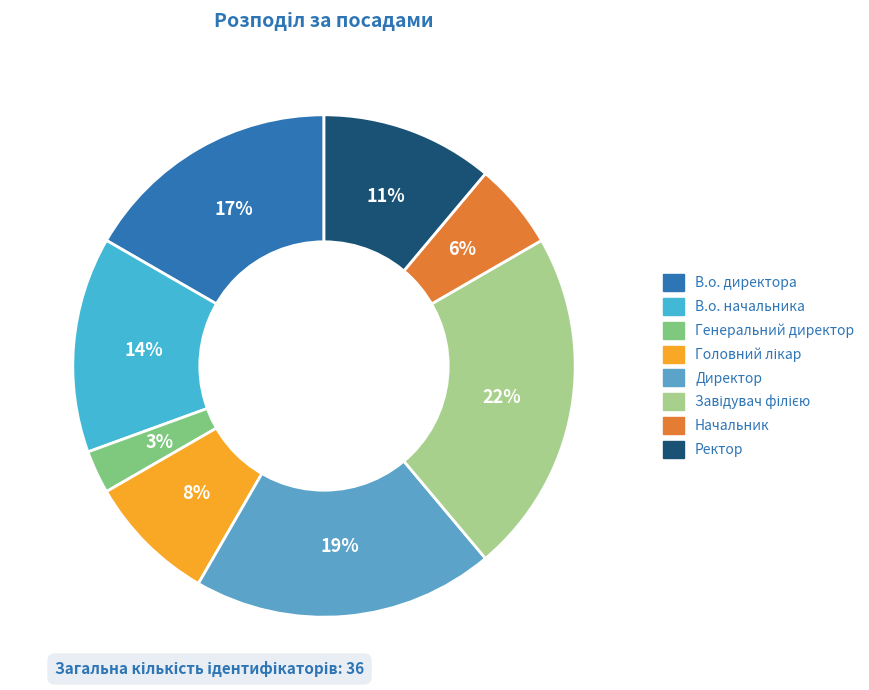

To the nearest percent, what portion does В.о. директора represent?

17%